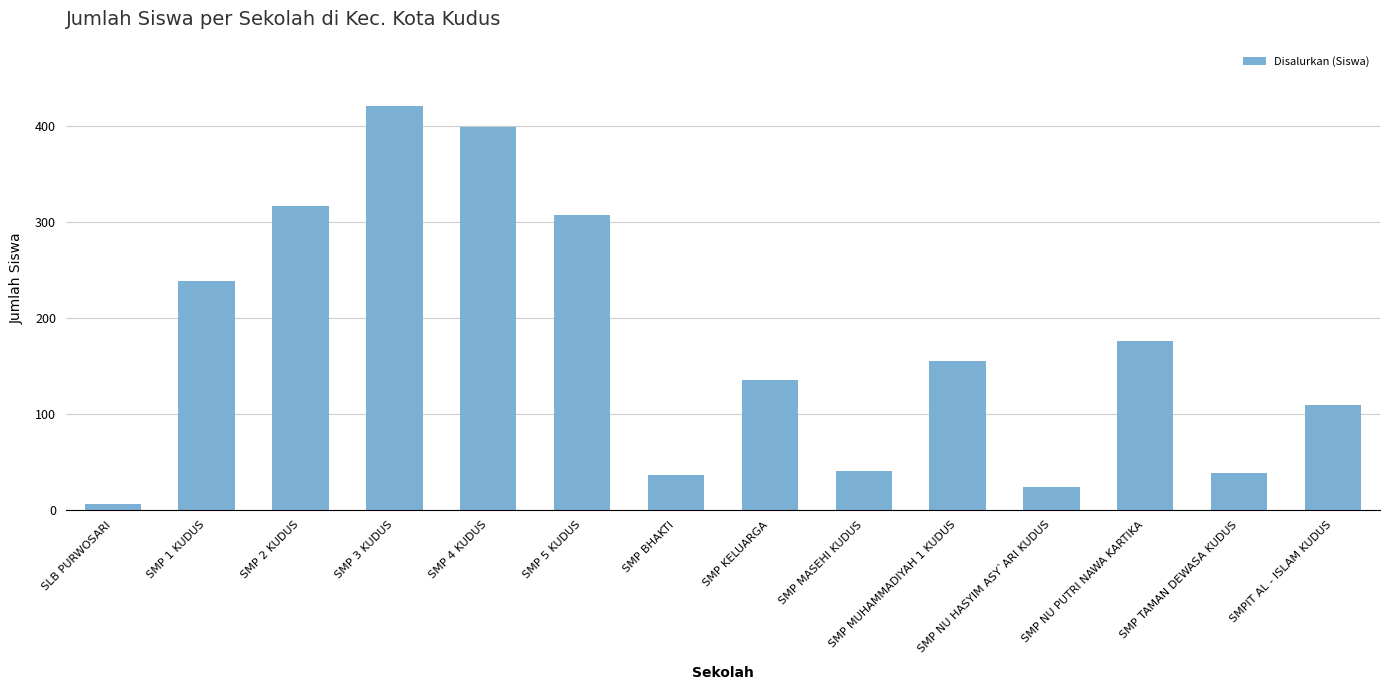

How many values are below 155?

7